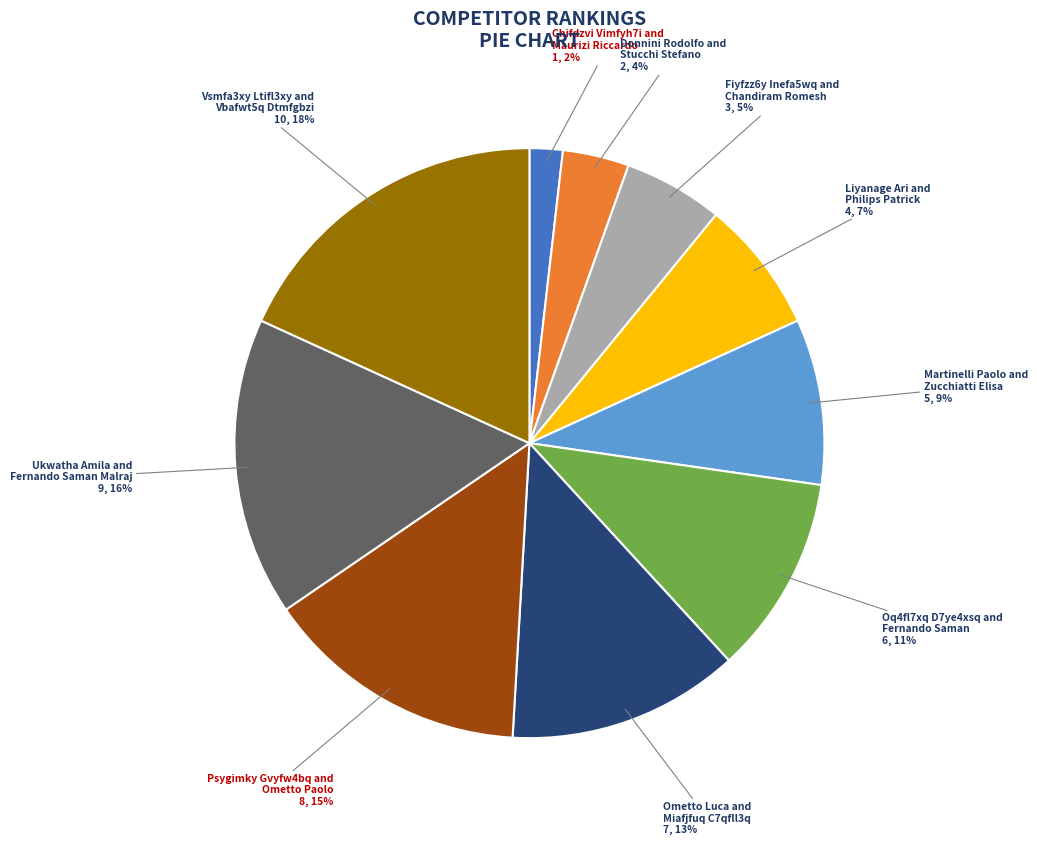

Is there any slice that represents more than half of the pie?

No